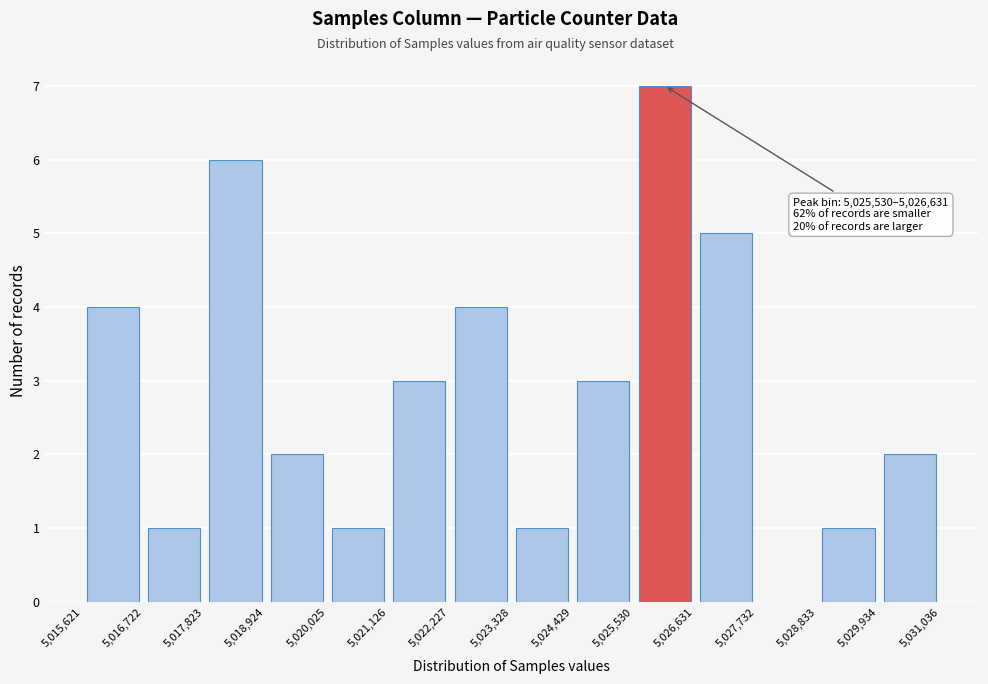

Over which range of the x-axis is the bar tallest?

5,025,530 to 5,026,631